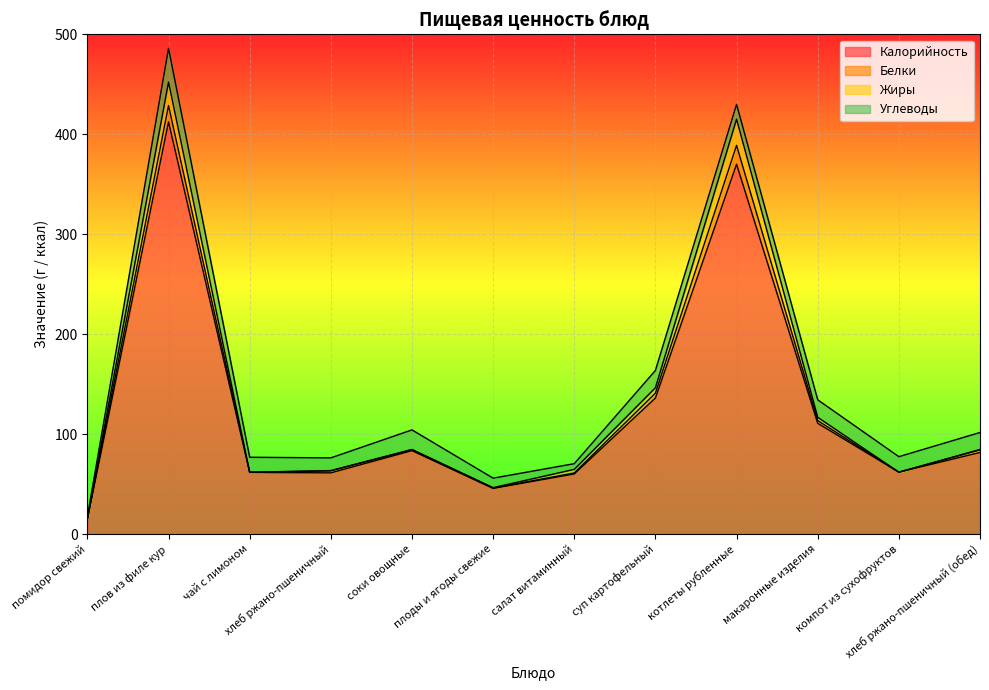

At which label does Калорийность reach its peak?

плов из филе кур